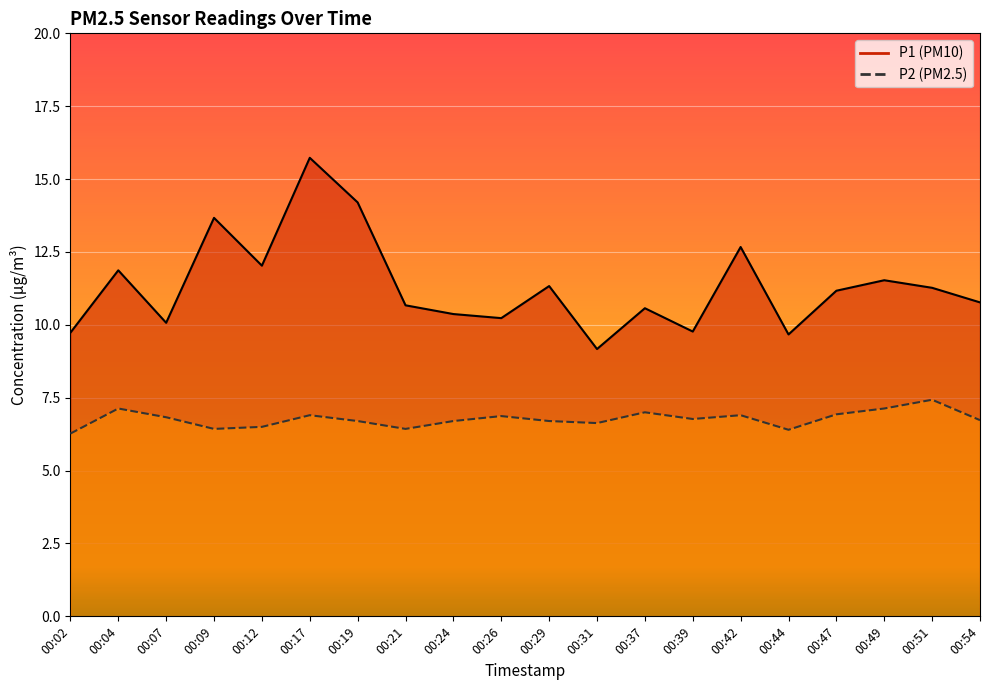

Is it true that P1 equals 16.8 at 00:21?

False